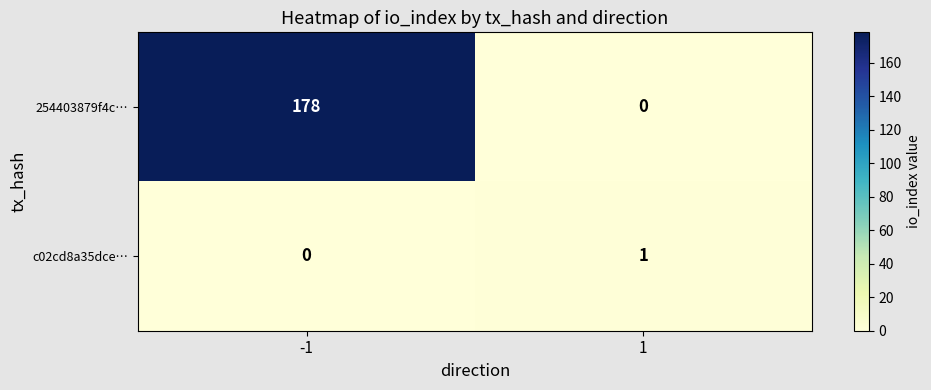

What is the spread (max minus min) of values at -1?

178